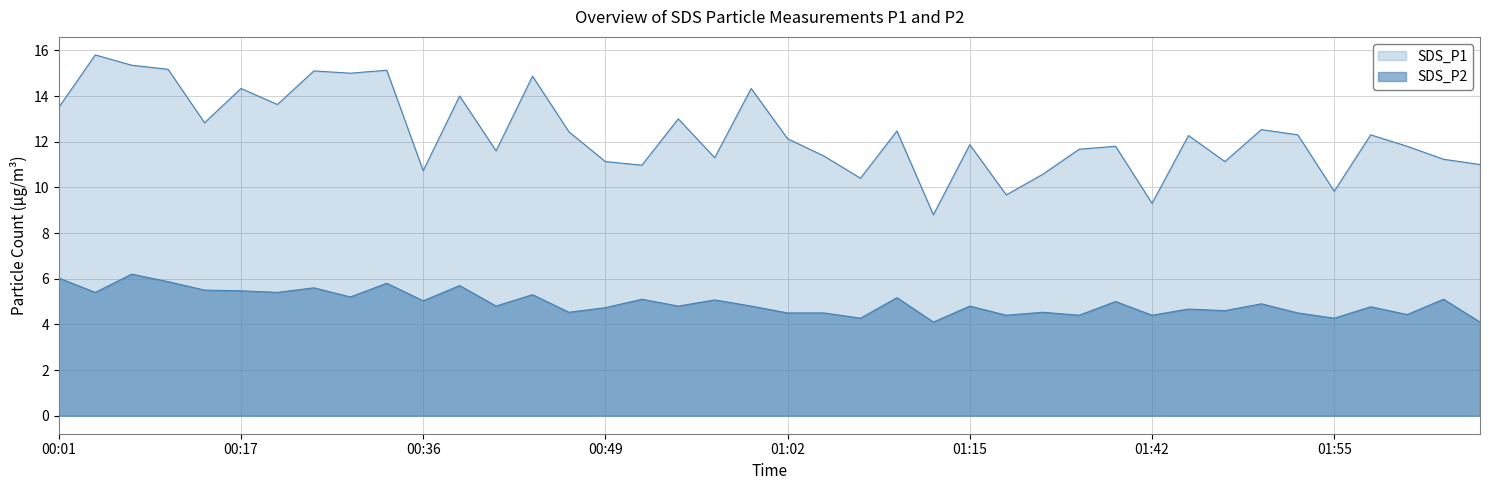

Where is the first local minimum for SDS_P1?

00:12